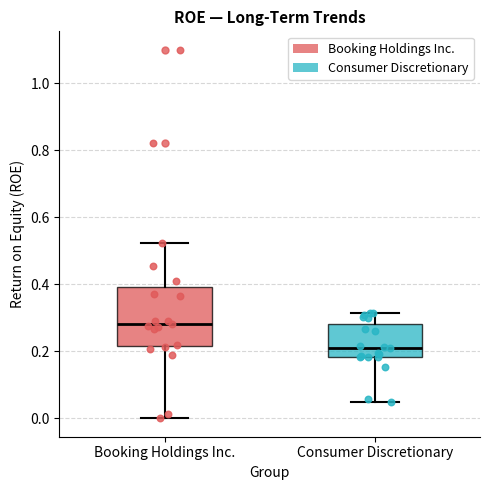

Reading left to right, transcribe this box plot: for each box, give where its median line is, the range the box spans, and where its two whiskers end, as read against the y-axis. The values are not printed on the chart, so give them approximately, as read against the axis.

Booking Holdings Inc.: median 0.28, box 0.22 to 0.40, whiskers 0.00 to 0.52
Consumer Discretionary: median 0.20, box 0.18 to 0.28, whiskers 0.04 to 0.32